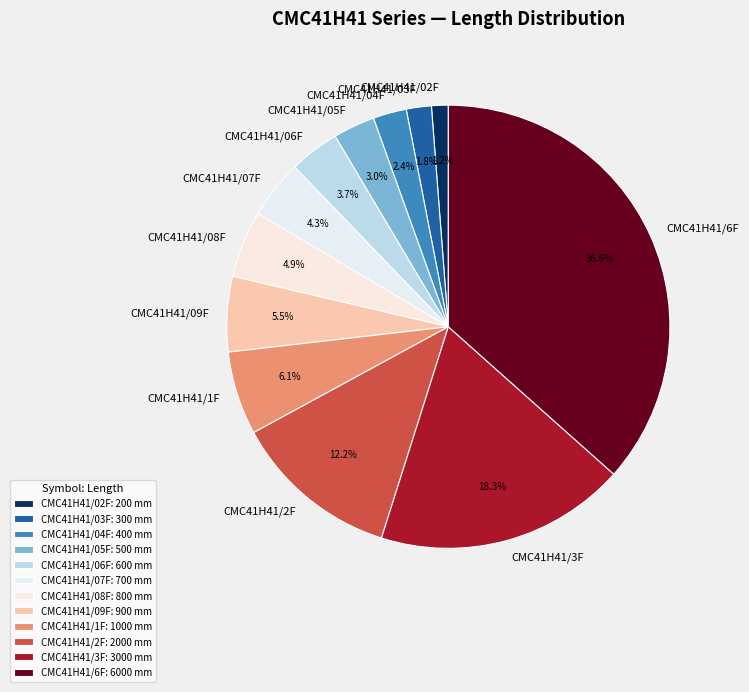

Rank the categories by value from lowest to highest.

CMC41H41/02F, CMC41H41/03F, CMC41H41/04F, CMC41H41/05F, CMC41H41/06F, CMC41H41/07F, CMC41H41/08F, CMC41H41/09F, CMC41H41/1F, CMC41H41/2F, CMC41H41/3F, CMC41H41/6F